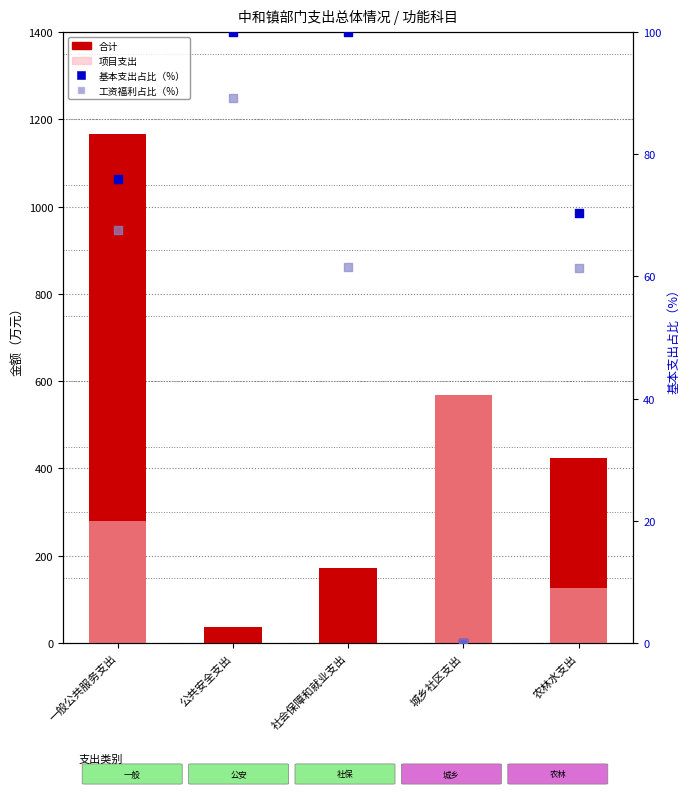

What are all the series names shown in the legend?

合计, 项目支出, 基本支出占比（%）, 工资福利占比（%）